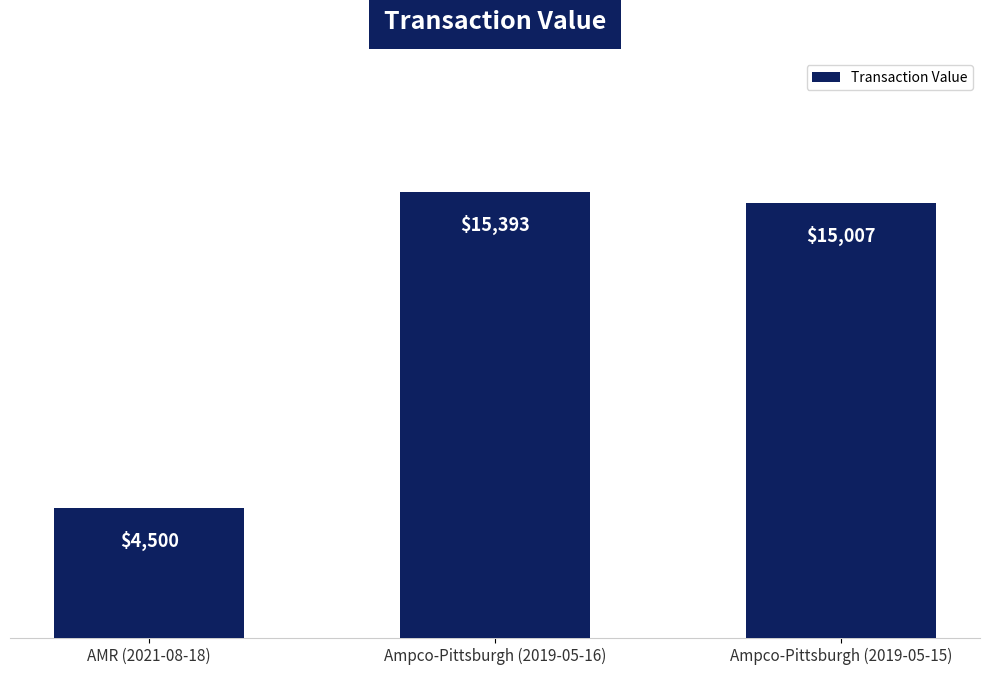

Reading left to right, transcribe all the data shown in this chart.

AMR (2021-08-18)=4500	Ampco-Pittsburgh (2019-05-16)=15393	Ampco-Pittsburgh (2019-05-15)=15007